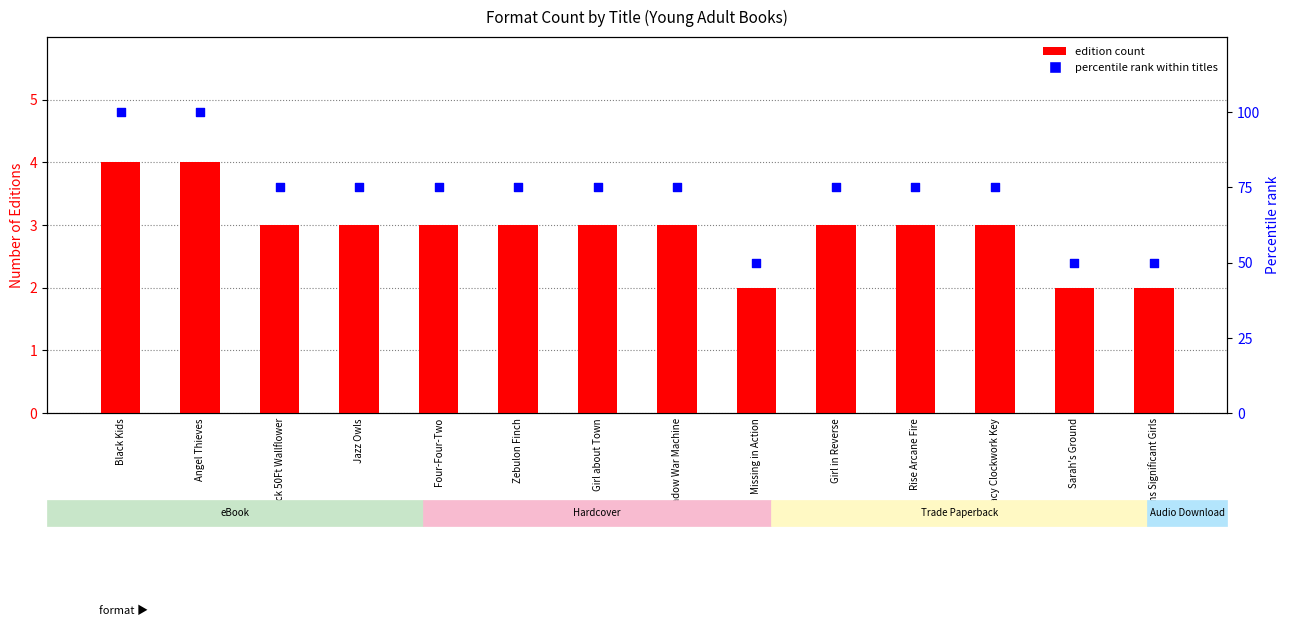

At how many categories does at least one series exceed 17?

14